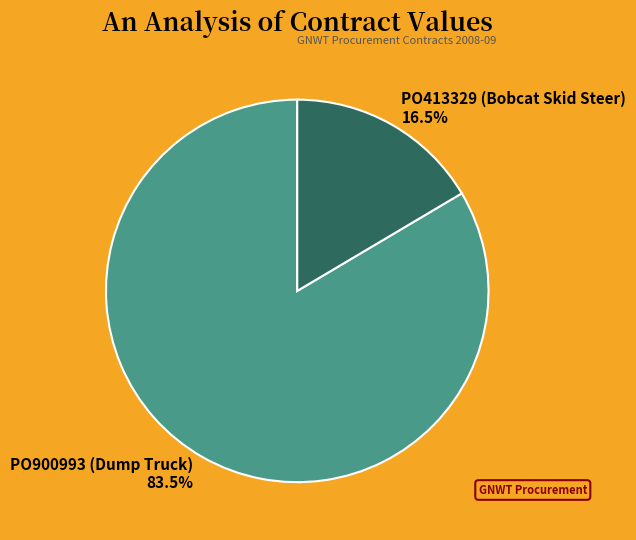

Combined, what portion of the pie is PO900993 (Dump Truck) and PO413329 (Bobcat Skid Steer)?

100.0%